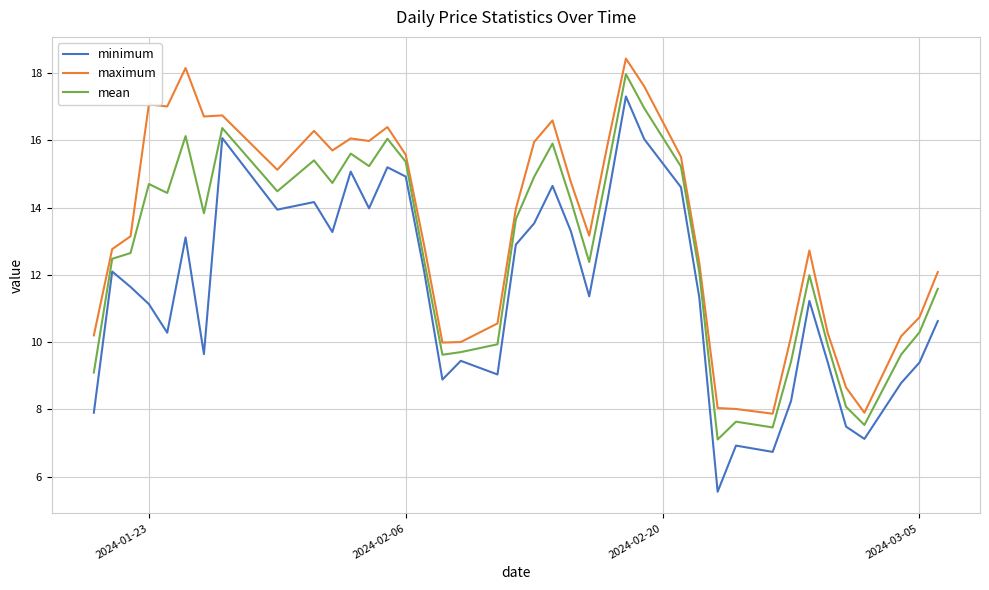

What is the smallest value displayed?

5.6